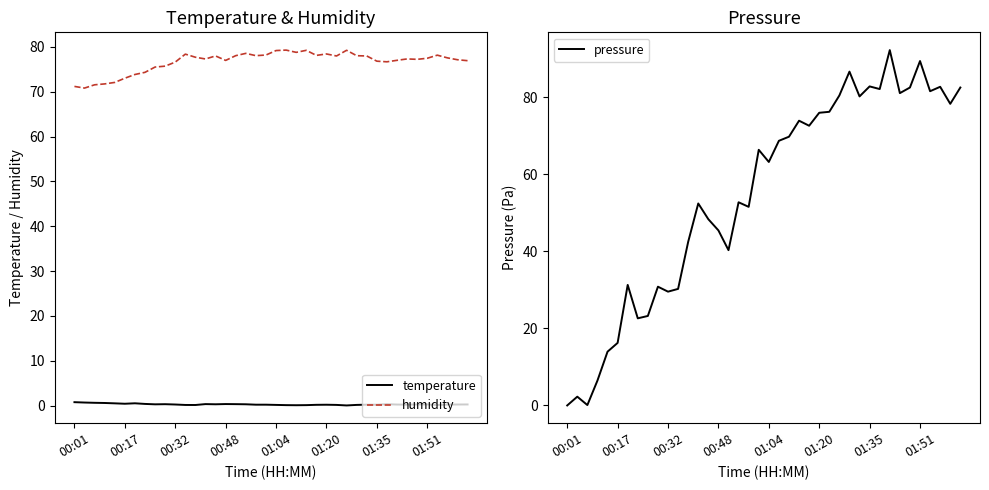

Is it true that temperature equals 0.2 at 29?

True